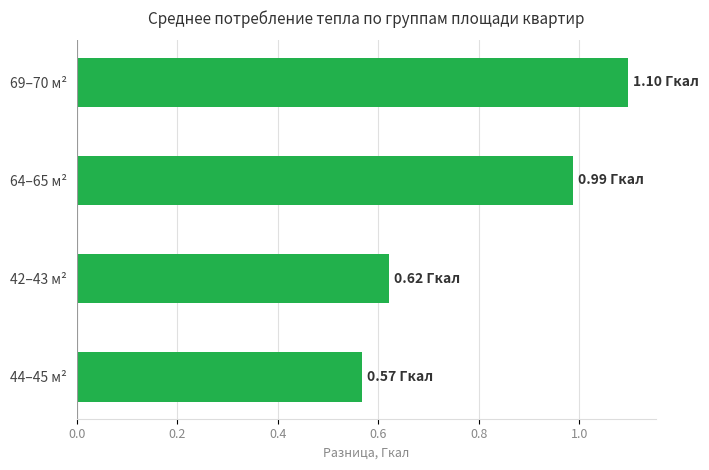

How many categories are shown in the chart?

4